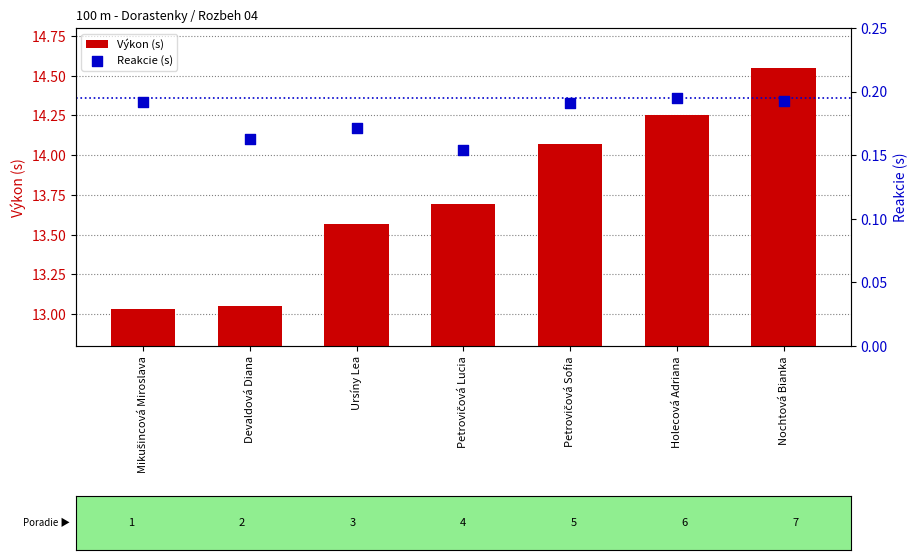

Which series has the largest Y range (max minus min)?

Výkon (s)